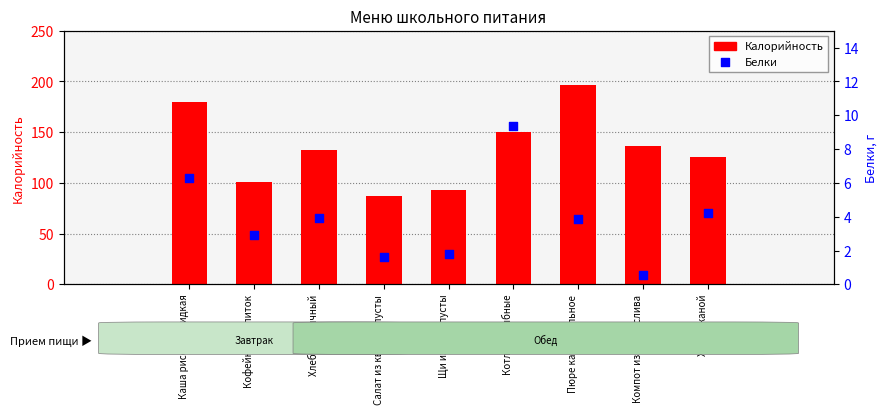

At which category is the sum across all series the highest?

Пюре картофельное